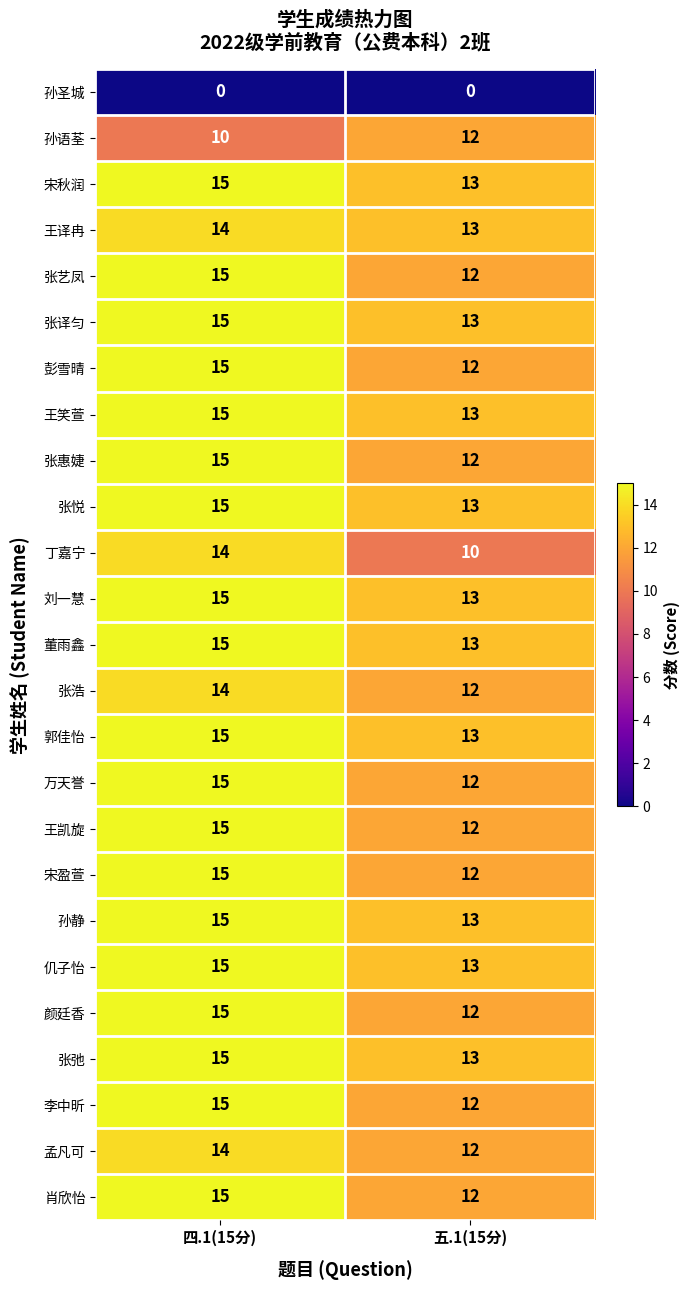

Which label corresponds to the largest value in the chart?

四.1(15分)